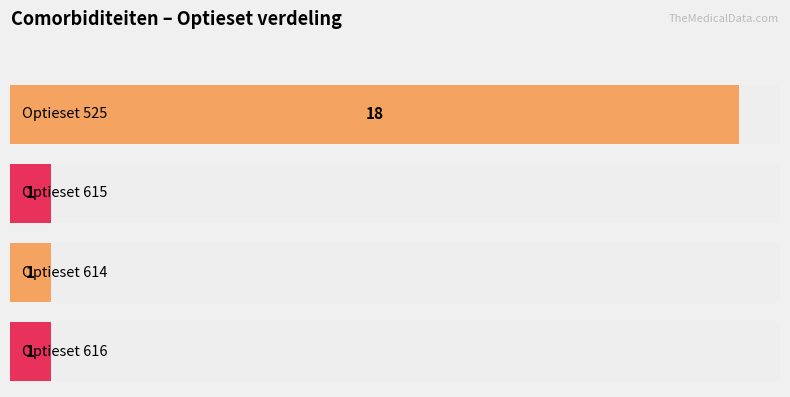

Reading left to right, list all the values displayed in this chart.

18	1	1	1